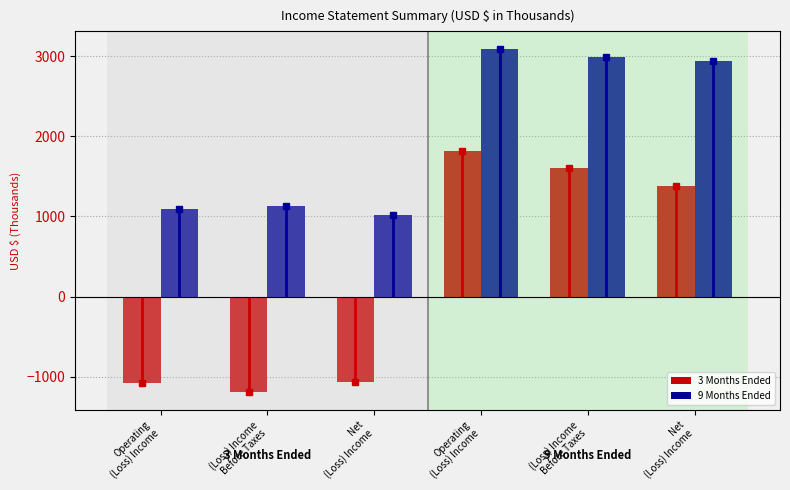

What is the total value across all series at Net
(Loss) Income?

-45